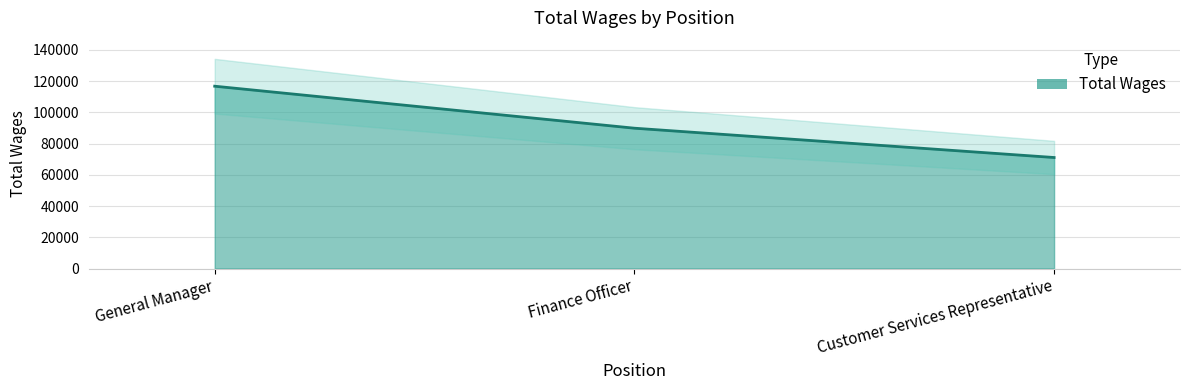

List the labels in order of value, smallest first.

Customer Services Representative, Finance Officer, General Manager